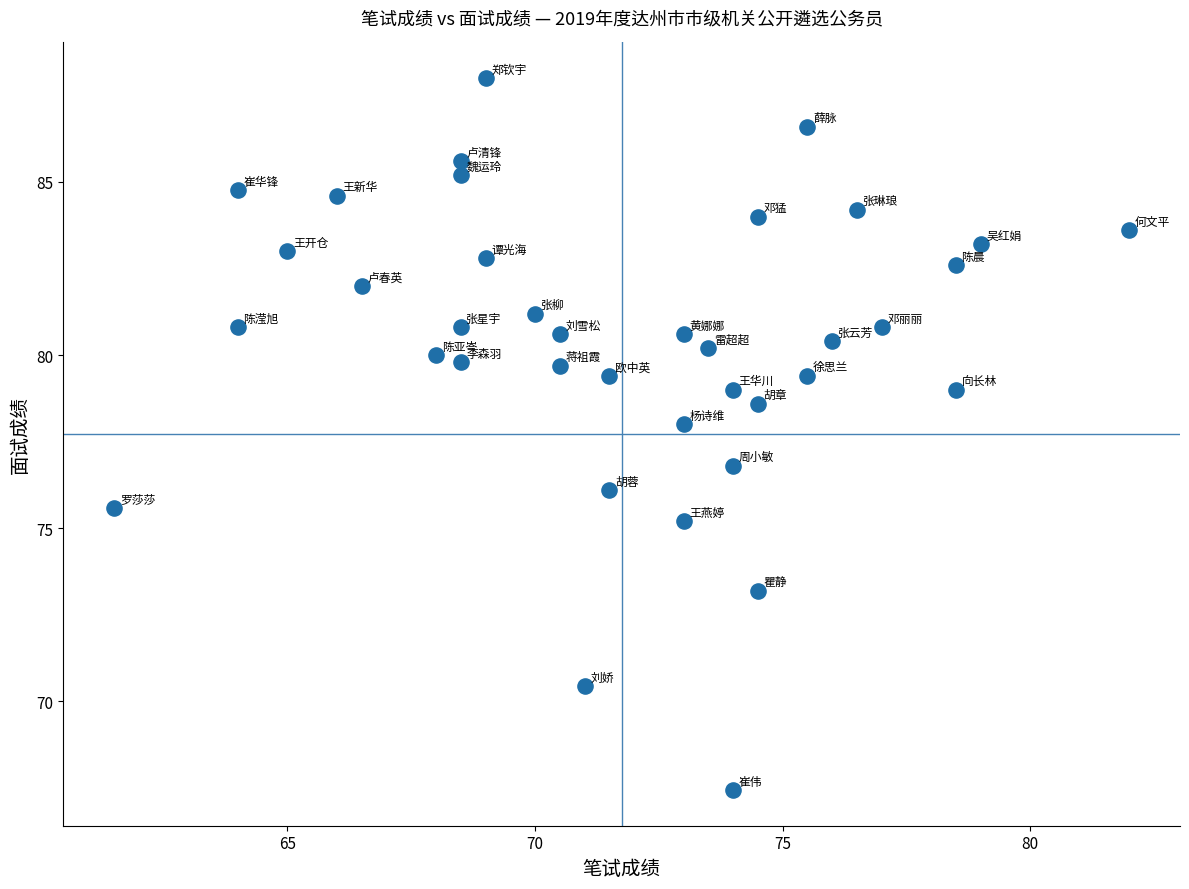

What is the range of Y values (max minus min)?

20.6